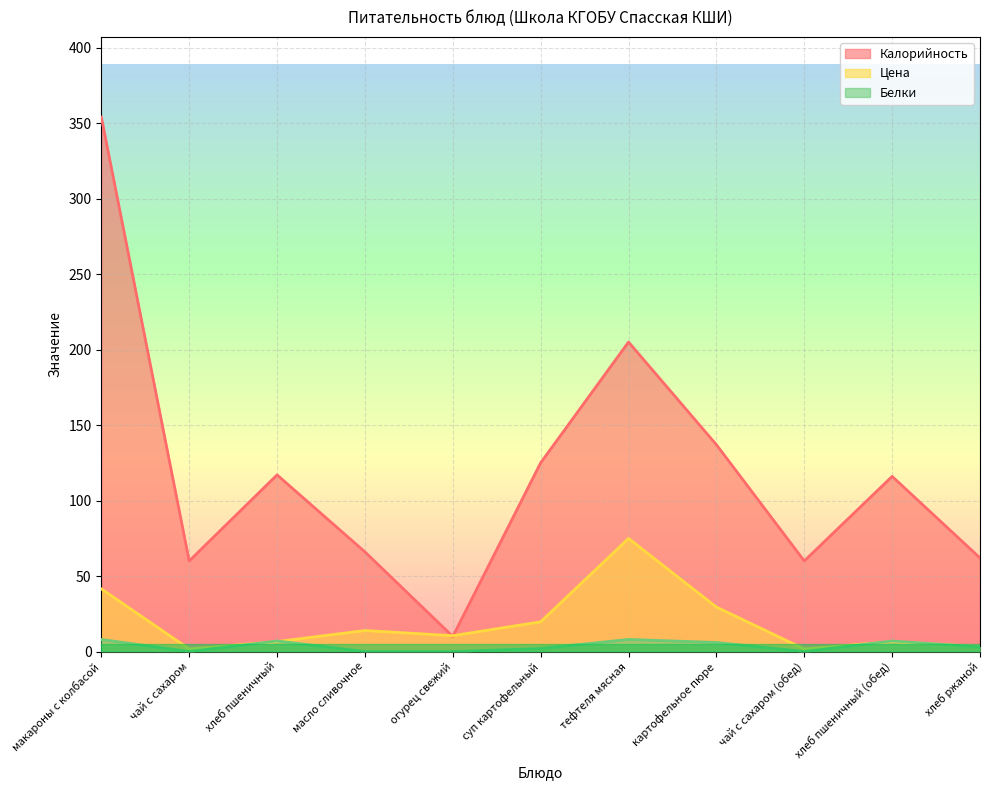

At which category does the chart reach its peak across all series?

макароны с колбасой